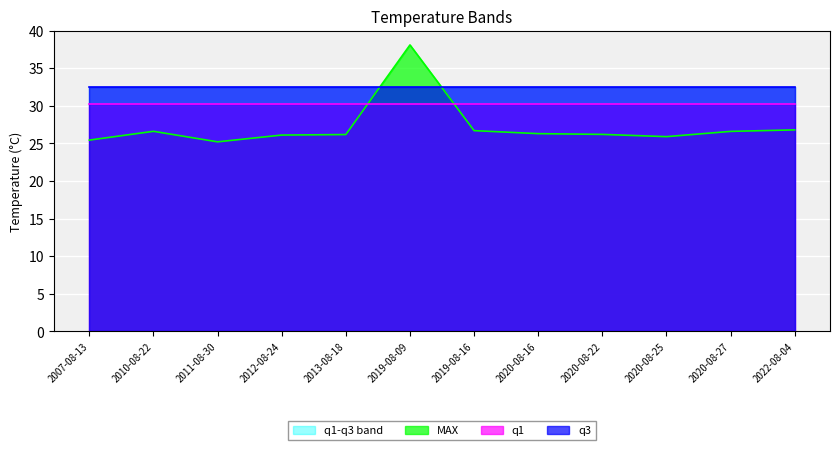

True or false: q1 has a value of 30.2 at 2011-08-30.

True